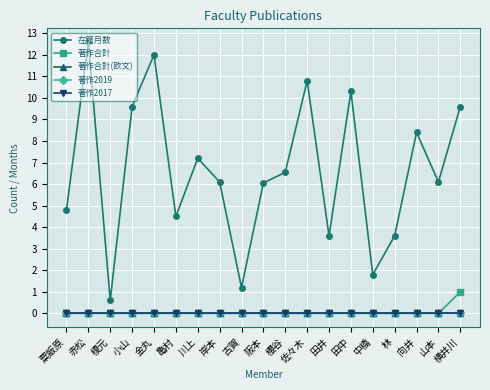

The 著作合計(欧文) series shows 0.0 at 中橋. True or false?

True